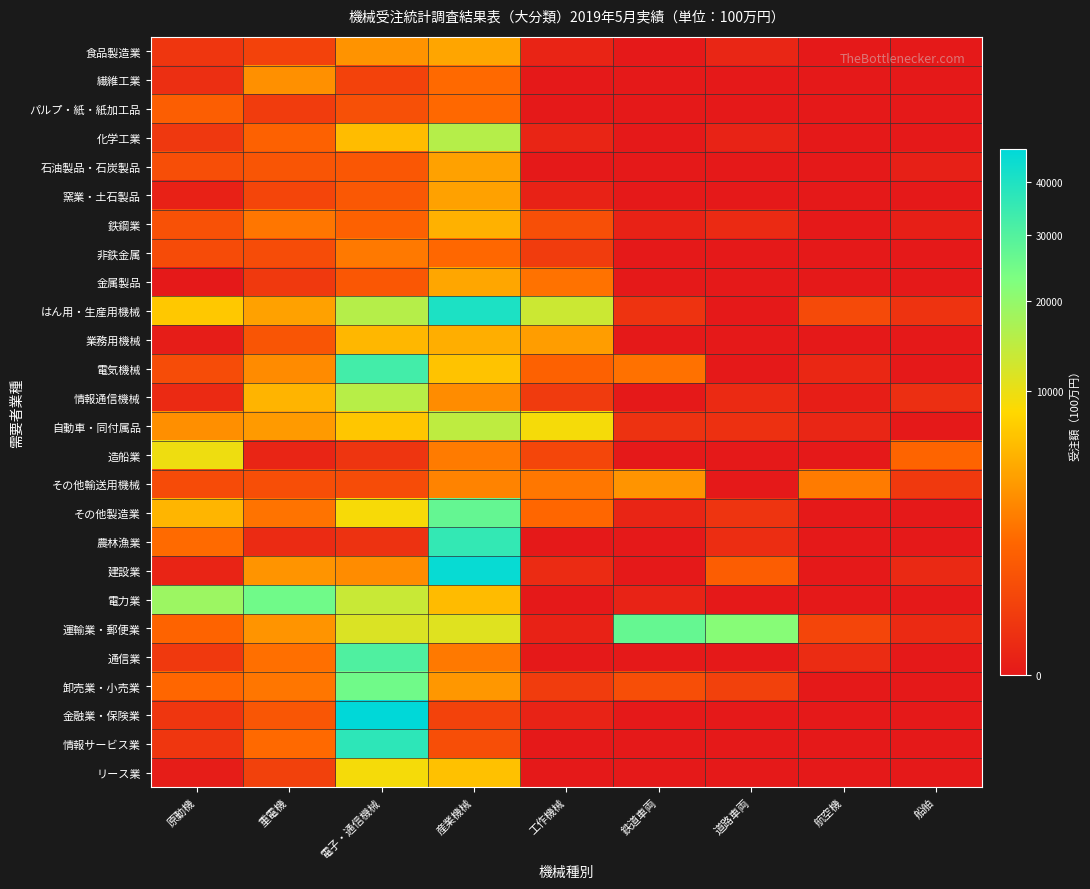

Reading left to right, what are all the values shown in this chart?

食品製造業: 原動機=128	重電機=311	電子・通信機械=3355	産業機械=4396	工作機械=12	鉄道車両=0	道路車両=19	航空機=0	船舶=0
繊維工業: 原動機=67	重電機=3207	電子・通信機械=320	産業機械=1592	工作機械=0	鉄道車両=0	道路車両=0	航空機=0	船舶=0
パルプ・紙・紙加工品: 原動機=1131	重電機=203	電子・通信機械=651	産業機械=1537	工作機械=0	鉄道車両=0	道路車両=0	航空機=0	船舶=0
化学工業: 原動機=154	重電機=1275	電子・通信機械=5988	産業機械=15580	工作機械=15	鉄道車両=0	道路車両=10	航空機=0	船舶=0
石油製品・石炭製品: 原動機=603	重電機=801	電子・通信機械=876	産業機械=4156	工作機械=0	鉄道車両=0	道路車両=0	航空機=0	船舶=4
窯業・土石製品: 原動機=6	重電機=371	電子・通信機械=911	産業機械=4157	工作機械=8	鉄道車両=0	道路車両=0	航空機=0	船舶=0
鉄鋼業: 原動機=687	重電機=2048	電子・通信機械=1284	産業機械=5173	工作機械=637	鉄道車両=8	道路車両=38	航空機=0	船舶=3
非鉄金属: 原動機=510	重電機=544	電子・通信機械=2144	産業機械=1508	工作機械=213	鉄道車両=0	道路車両=0	航空機=0	船舶=0
金属製品: 原動機=0	重電機=176	電子・通信機械=887	産業機械=4518	工作機械=1904	鉄道車両=0	道路車両=0	航空機=0	船舶=0
はん用・生産用機械: 原動機=6894	重電機=4145	電子・通信機械=15624	産業機械=40471	工作機械=13123	鉄道車両=107	道路車両=0	航空機=471	船舶=107
業務用機械: 原動機=1	重電機=818	電子・通信機械=5581	産業機械=5016	工作機械=3955	鉄道車両=0	道路車両=0	航空機=0	船舶=0
電気機械: 原動機=534	重電機=2958	電子・通信機械=32688	産業機械=6485	工作機械=1272	鉄道車両=1883	道路車両=0	航空機=24	船舶=0
情報通信機械: 原動機=35	重電機=5391	電子・通信機械=15312	産業機械=3039	工作機械=187	鉄道車両=0	道路車両=36	航空機=2	船舶=70
自動車・同付属品: 原動機=3157	重電機=3743	電子・通信機械=6719	産業機械=14588	工作機械=9037	鉄道車両=87	道路車両=78	航空機=19	船舶=0
造船業: 原動機=9717	重電機=15	電子・通信機械=119	産業機械=2277	工作機械=390	鉄道車両=0	道路車両=0	航空機=0	船舶=1407
その他輸送用機械: 原動機=520	重電機=588	電子・通信機械=535	産業機械=2612	工作機械=2101	鉄道車両=3396	道路車両=0	航空機=2262	船舶=171
その他製造業: 原動機=5451	重電機=1959	電子・通信機械=8913	産業機械=27049	工作機械=1466	鉄道車両=15	道路車両=110	航空機=0	船舶=0
農林漁業: 原動機=1636	重電機=40	電子・通信機械=89	産業機械=35683	工作機械=0	鉄道車両=0	道路車両=57	航空機=0	船舶=0
建設業: 原動機=14	重電機=3437	電子・通信機械=3056	産業機械=45066	工作機械=41	鉄道車両=0	道路車両=1121	航空機=0	船舶=29
電力業: 原動機=18670	重電機=25118	電子・通信機械=13445	産業機械=5915	工作機械=0	鉄道車両=9	道路車両=0	航空機=0	船舶=0
運輸業・郵便業: 原動機=1373	重電機=3391	電子・通信機械=11589	産業機械=11039	工作機械=7	鉄道車両=26785	道路車両=21633	航空機=364	船舶=35
通信業: 原動機=164	重電機=1780	電子・通信機械=30488	産業機械=2169	工作機械=0	鉄道車両=0	道路車両=0	航空機=46	船舶=0
卸売業・小売業: 原動機=1490	重電機=2062	電子・通信機械=24999	産業機械=3621	工作機械=217	鉄道車両=604	道路車両=286	航空機=0	船舶=0
金融業・保険業: 原動機=128	重電機=836	電子・通信機械=46888	産業機械=307	工作機械=9	鉄道車両=0	道路車両=0	航空機=0	船舶=0
情報サービス業: 原動機=133	重電機=1591	電子・通信機械=37017	産業機械=602	工作機械=0	鉄道車両=0	道路車両=0	航空機=0	船舶=0
リース業: 原動機=1	重電機=298	電子・通信機械=9073	産業機械=6363	工作機械=0	鉄道車両=0	道路車両=0	航空機=0	船舶=0